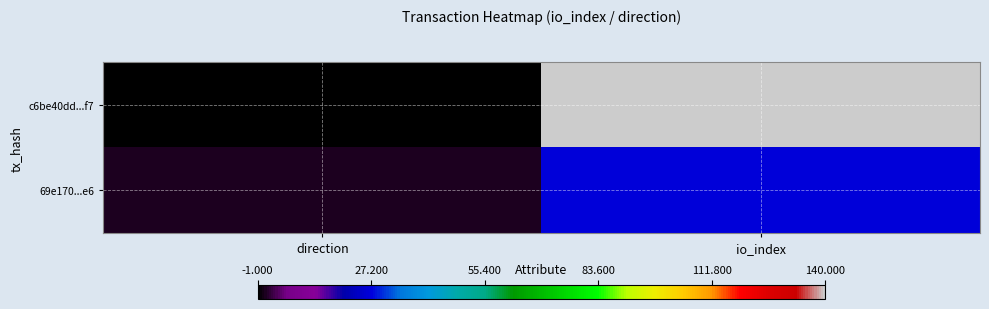

How many data points does each series have?

2